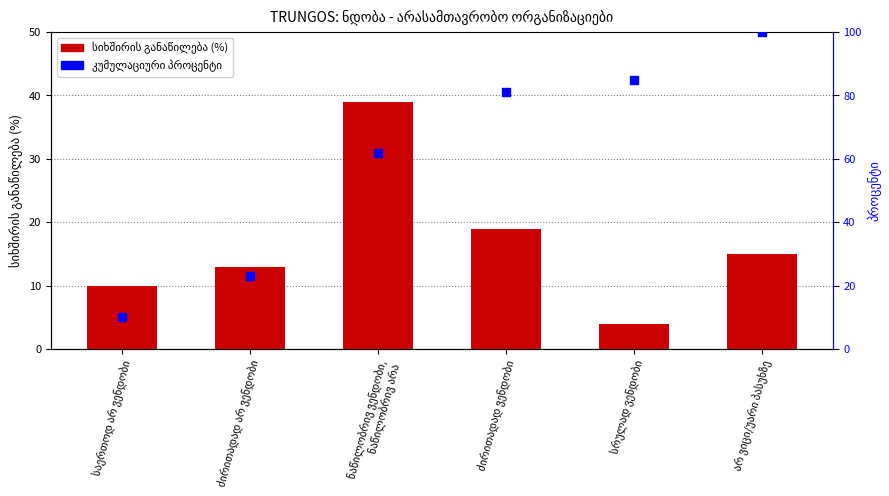

What are all the series names shown in the legend?

სიხშირის განაწილება (%), კუმულაციური პროცენტი